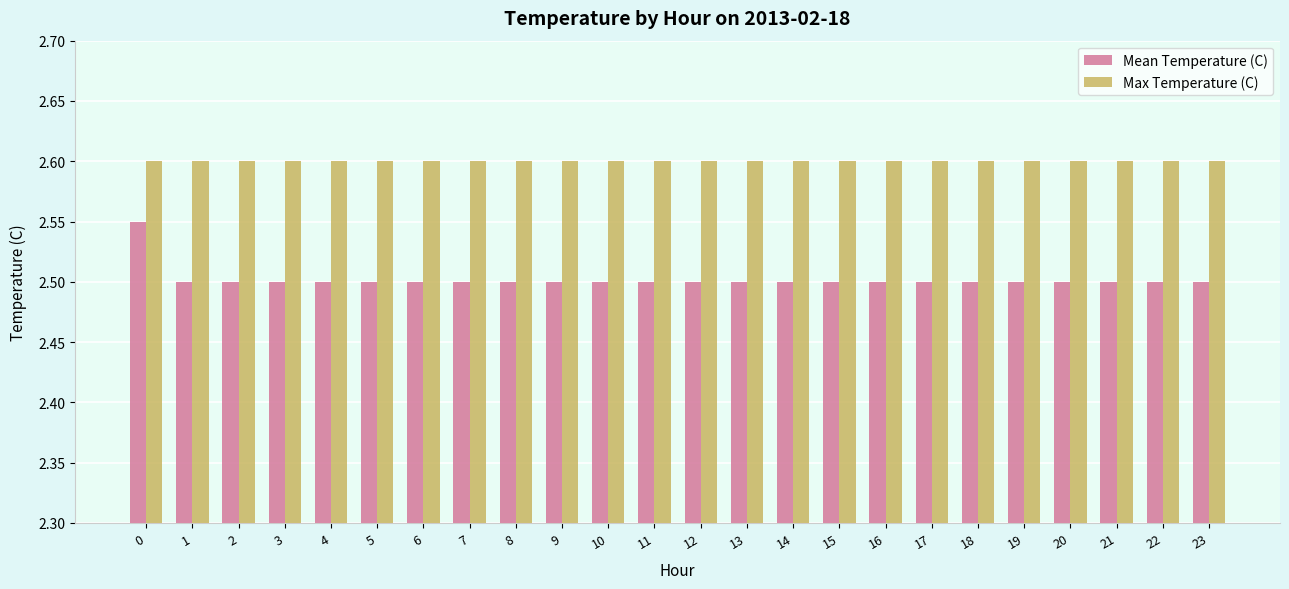

What is the approximate value of Max Temperature (C) at 19?

2.6